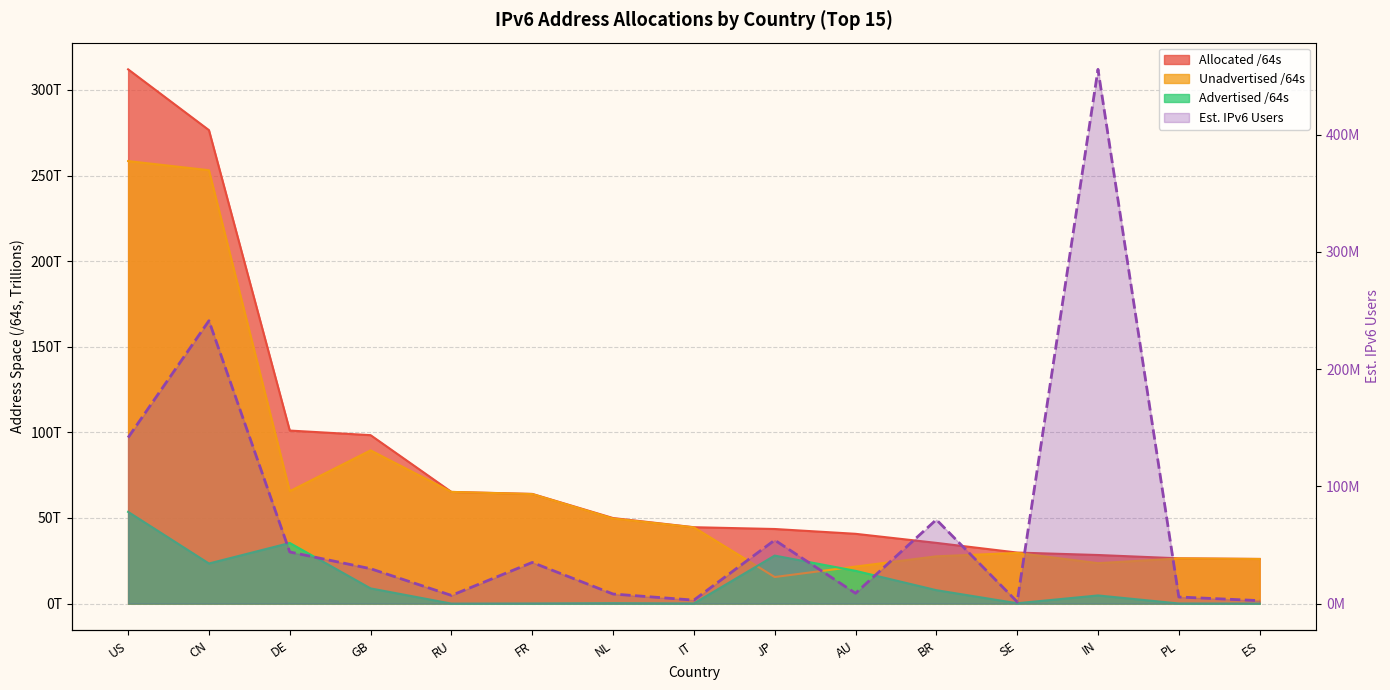

At how many categories does at least one series exceed 180984194860434?

2